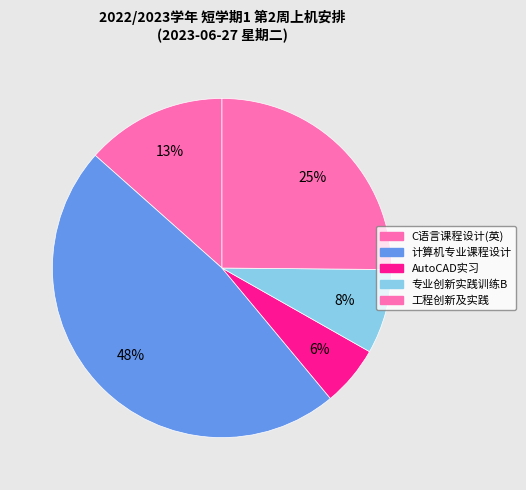

How many slices are in this pie chart?

5